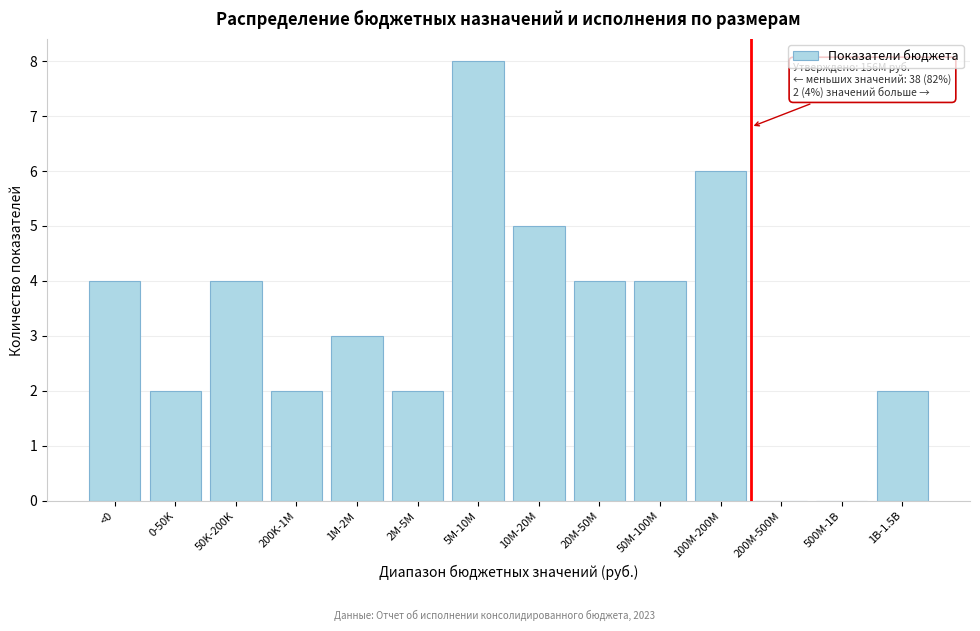

Reading left to right, extract all data points from this chart.

<0=4	0-50K=2	50K-200K=4	200K-1M=2	1M-2M=3	2M-5M=2	5M-10M=8	10M-20M=5	20M-50M=4	50M-100M=4	100M-200M=6	200M-500M=0	500M-1B=0	1B-1.5B=2